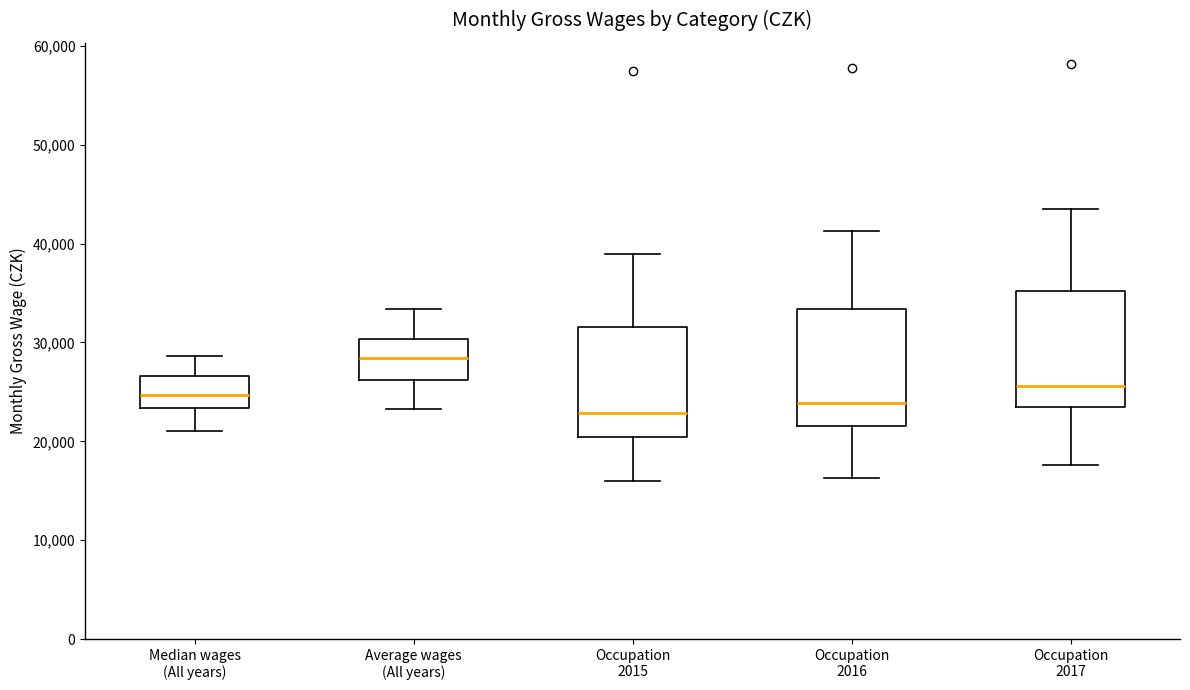

Reading left to right, transcribe this box plot: for each box, give where its median line is, the range the box spans, and where its two whiskers end, as read against the y-axis. The values are not printed on the chart, so give them approximately, as read against the axis.

Median wages (All years): median 25000, box 23000 to 27000, whiskers 21000 to 29000
Average wages (All years): median 28000, box 26000 to 30000, whiskers 23000 to 33000
Occupation 2015: median 23000, box 20000 to 32000, whiskers 16000 to 39000
Occupation 2016: median 24000, box 22000 to 33000, whiskers 16000 to 41000
Occupation 2017: median 26000, box 23000 to 35000, whiskers 18000 to 44000